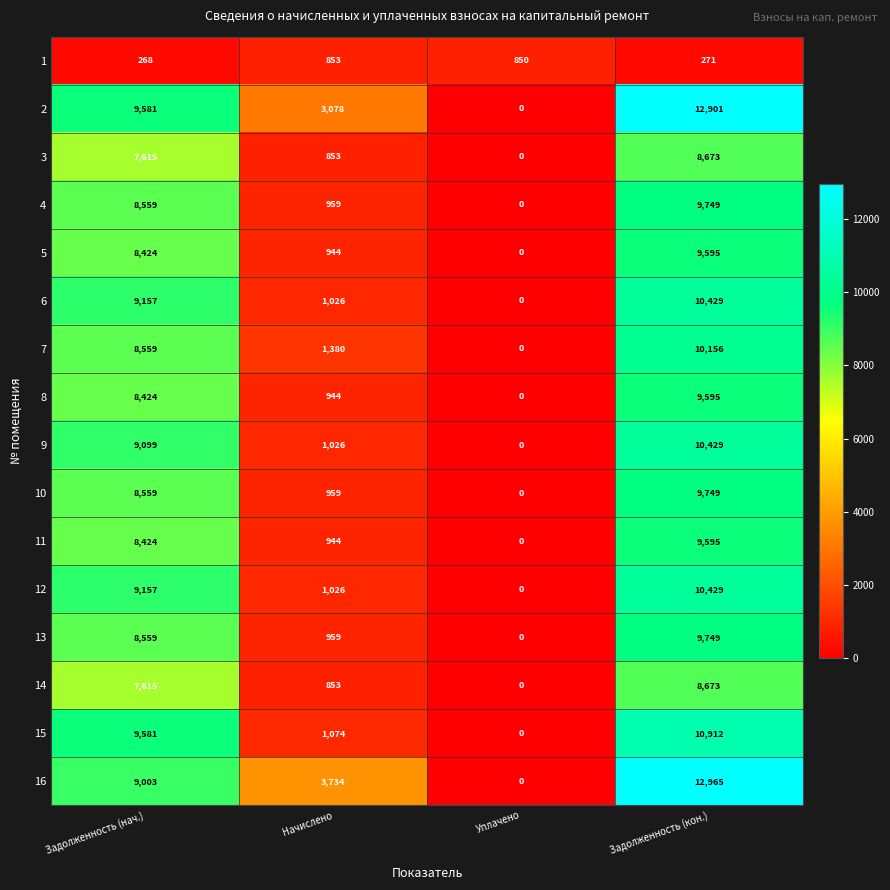

At which category does the chart reach its peak across all series?

Задолженность (кон.)